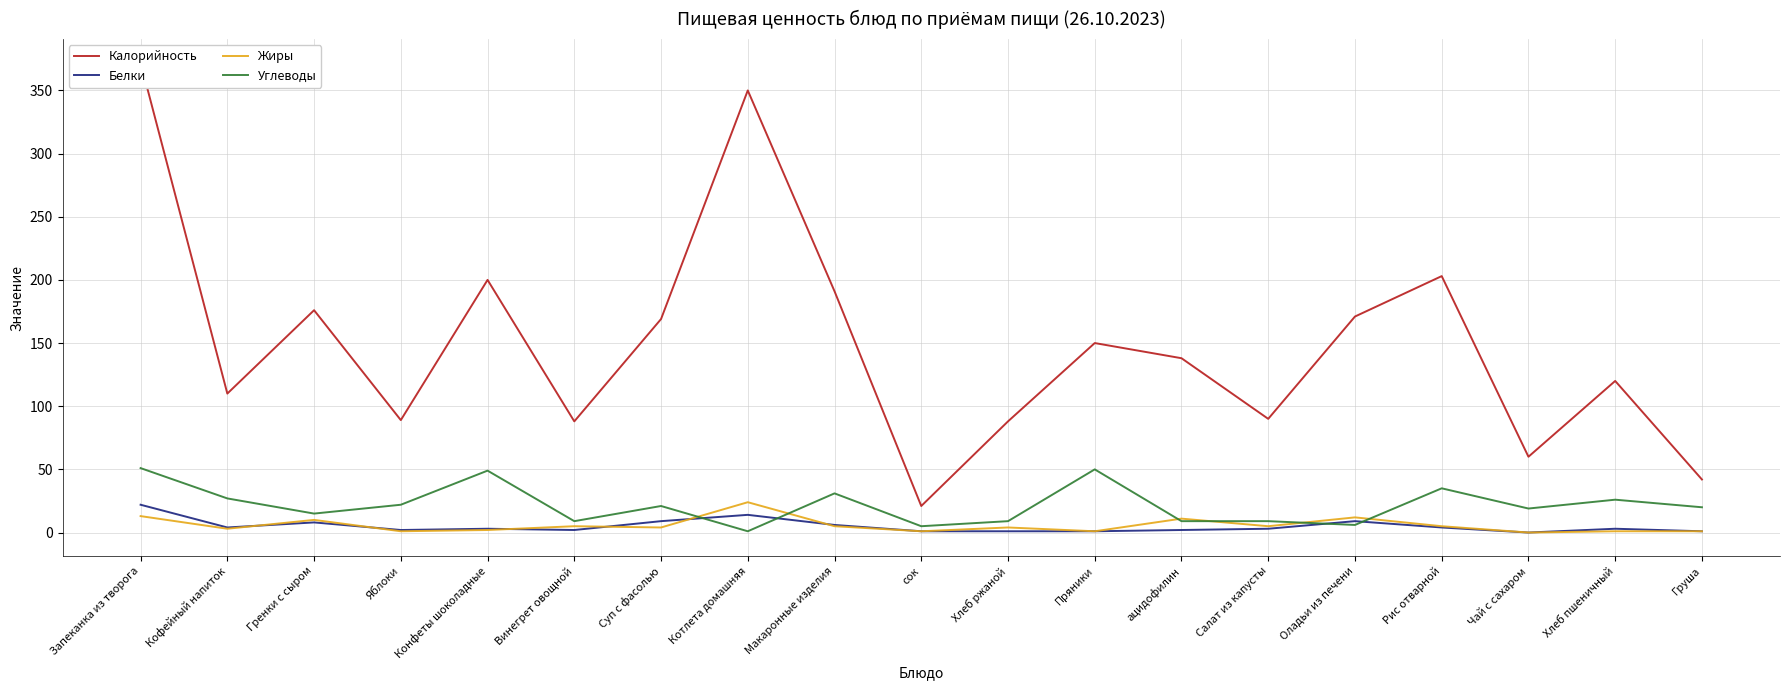

Rank the series at Чай с сахаром from highest to lowest value.

Калорийность, Углеводы, Белки, Жиры